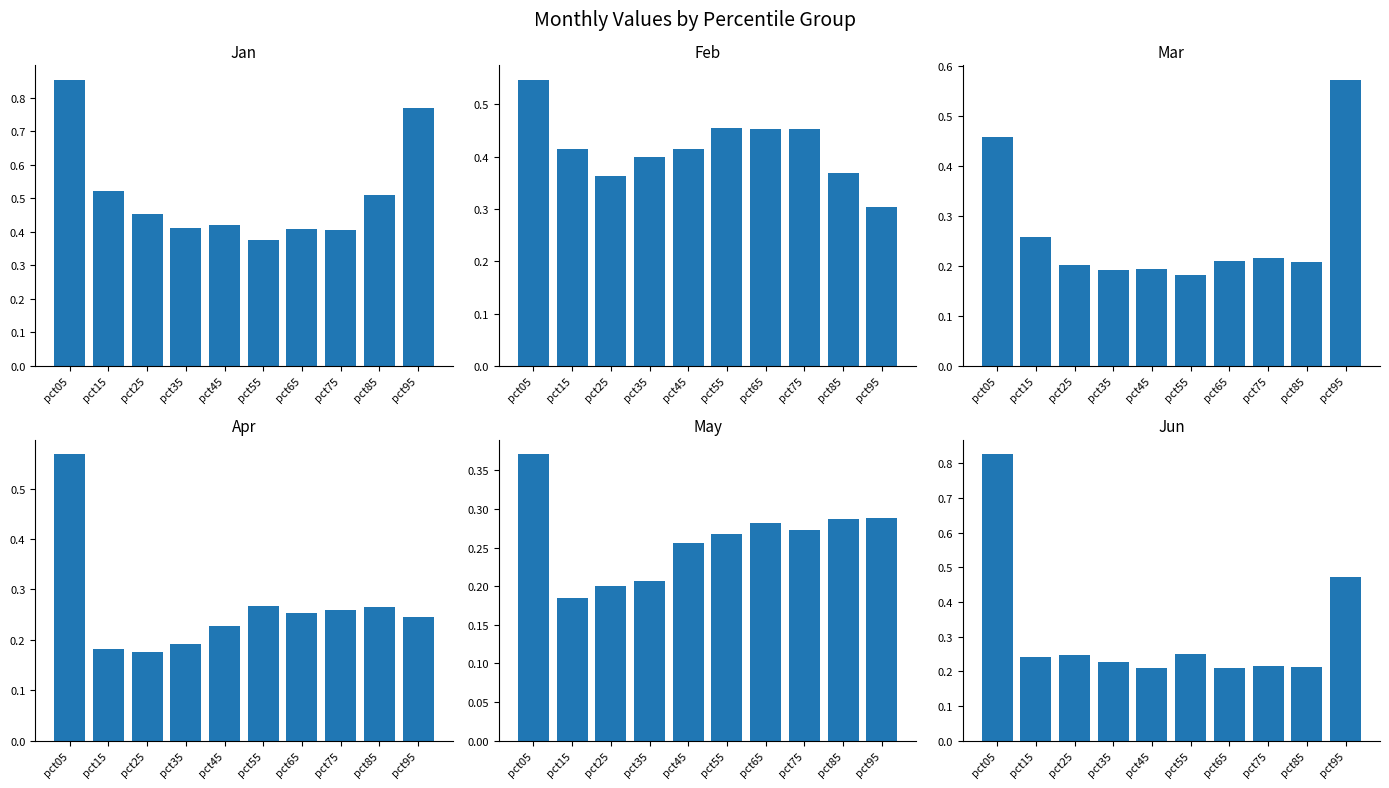

List the labels in order of Feb value, smallest first.

pct95, pct25, pct85, pct35, pct45, pct15, pct65, pct75, pct55, pct05